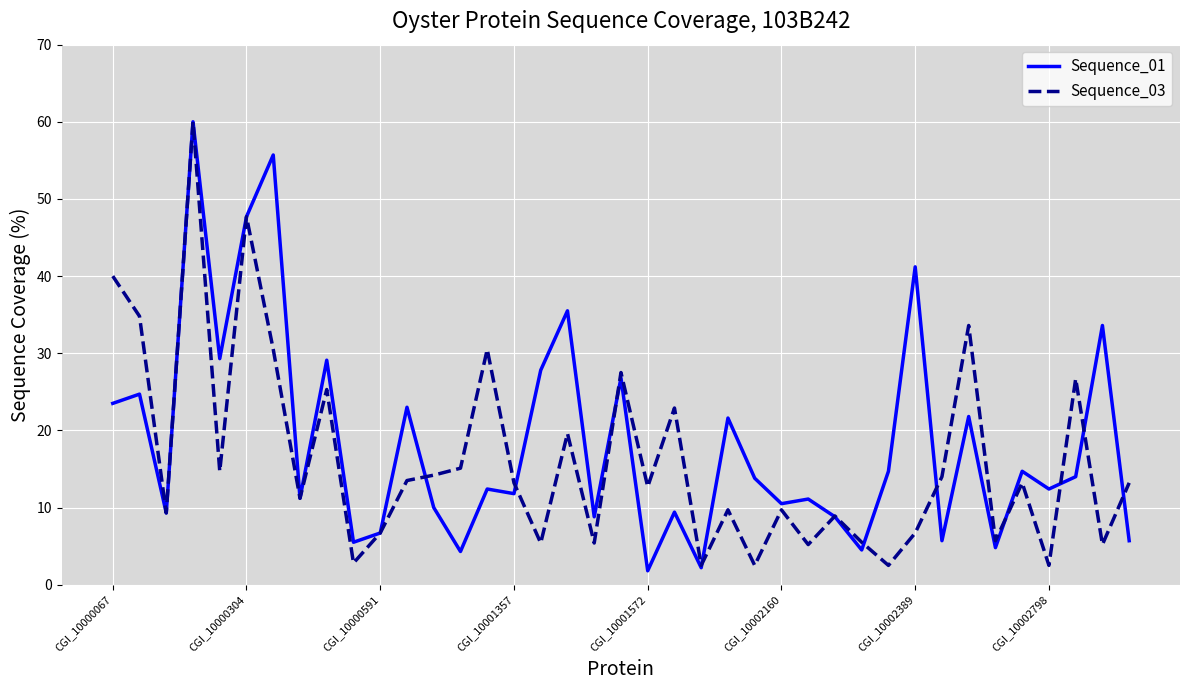

What is the highest value of the Sequence_01 series?

60.0